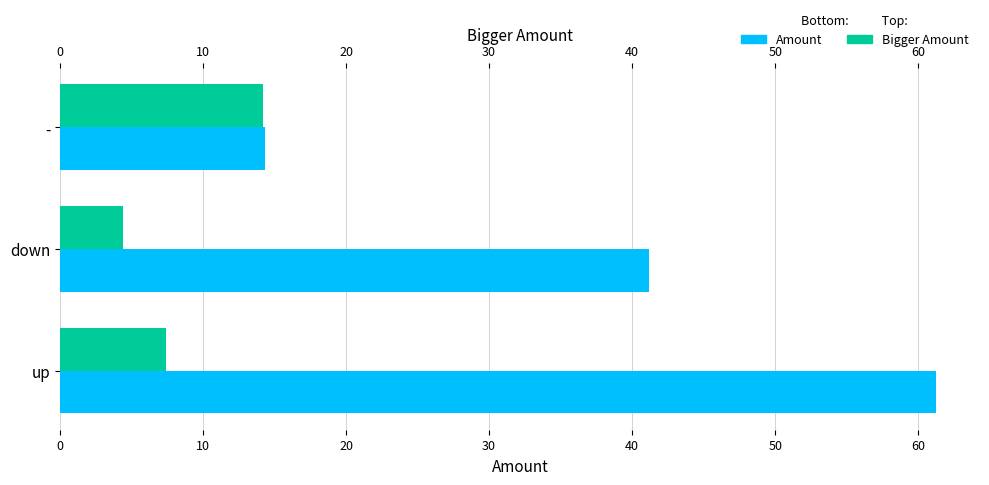

What is the sum of all Avg Peak Position values?

26.0